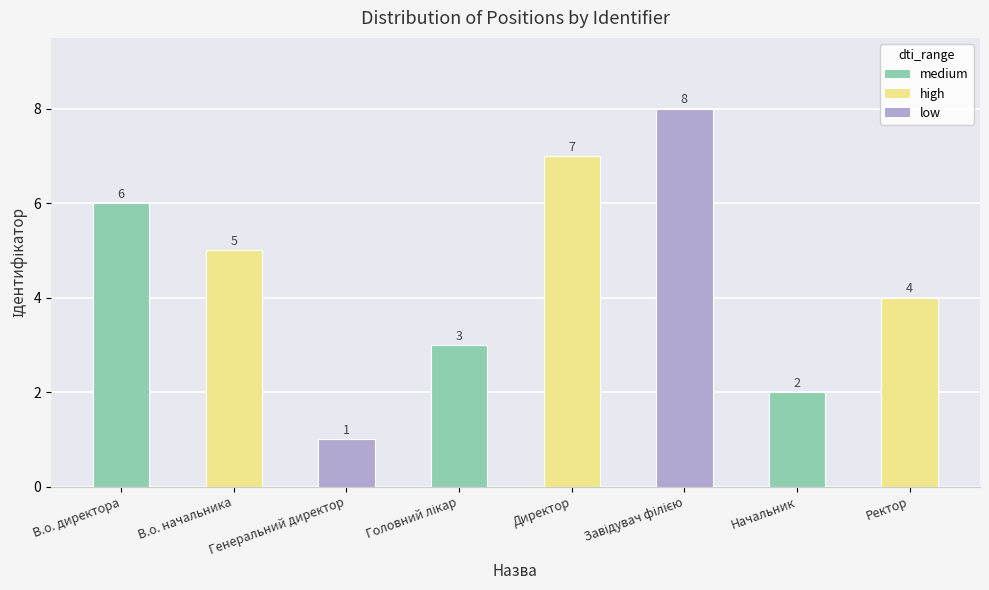

Is it true that the value at В.о. начальника is 7?

False